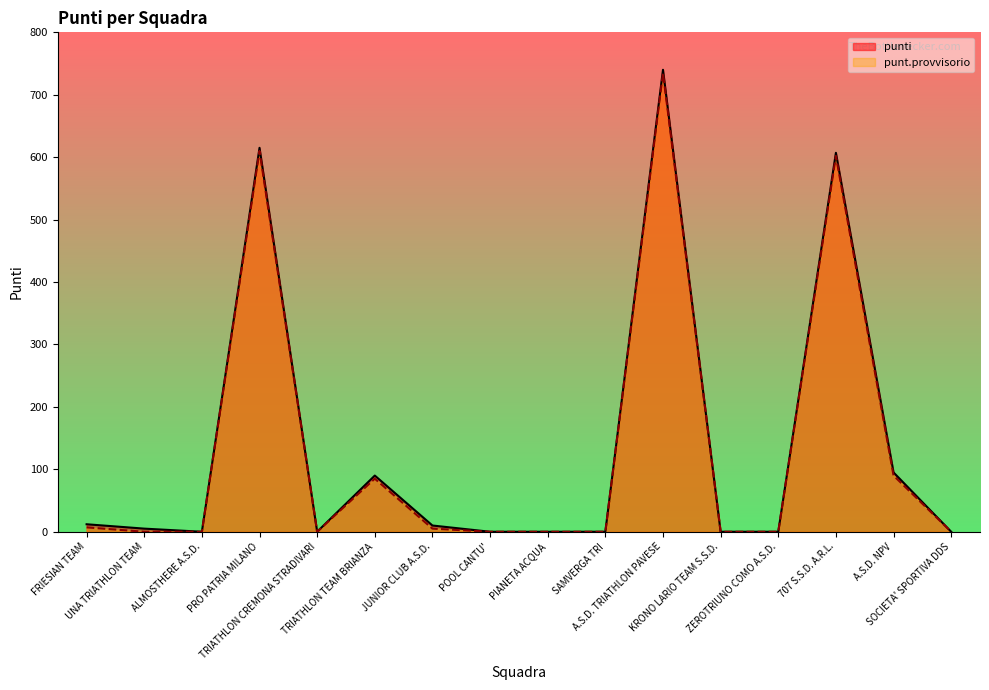

Reading left to right, transcribe all the data shown in this chart.

punti: 12	5	0	615	0	90	10	0	0	0	740	0	0	607	95	0
punt.provvisorio: 7	0	0	610	0	85	5	0	0	0	735	0	0	602	90	0